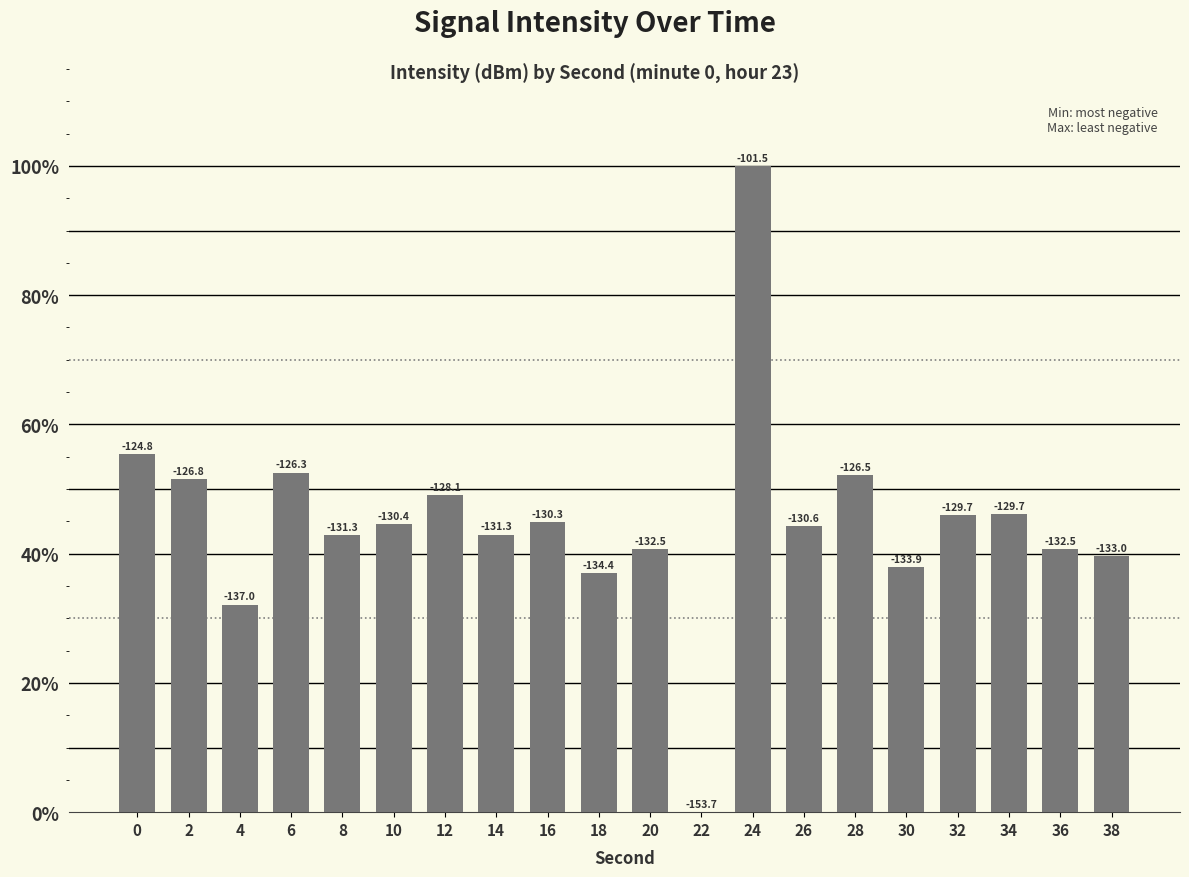

List the labels in order of value, smallest first.

22, 4, 18, 30, 38, 20, 36, 8, 14, 26, 10, 16, 32, 34, 12, 2, 28, 6, 0, 24